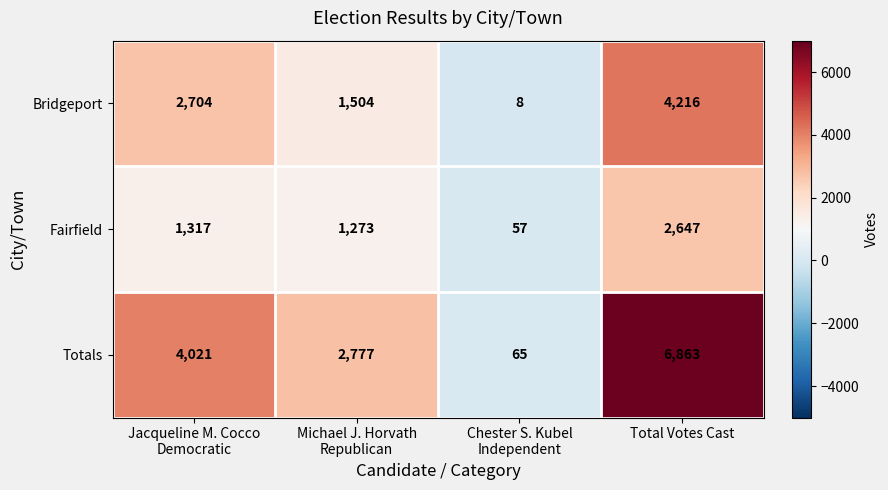

Is it true that Fairfield equals 2647 at Total Votes Cast?

True